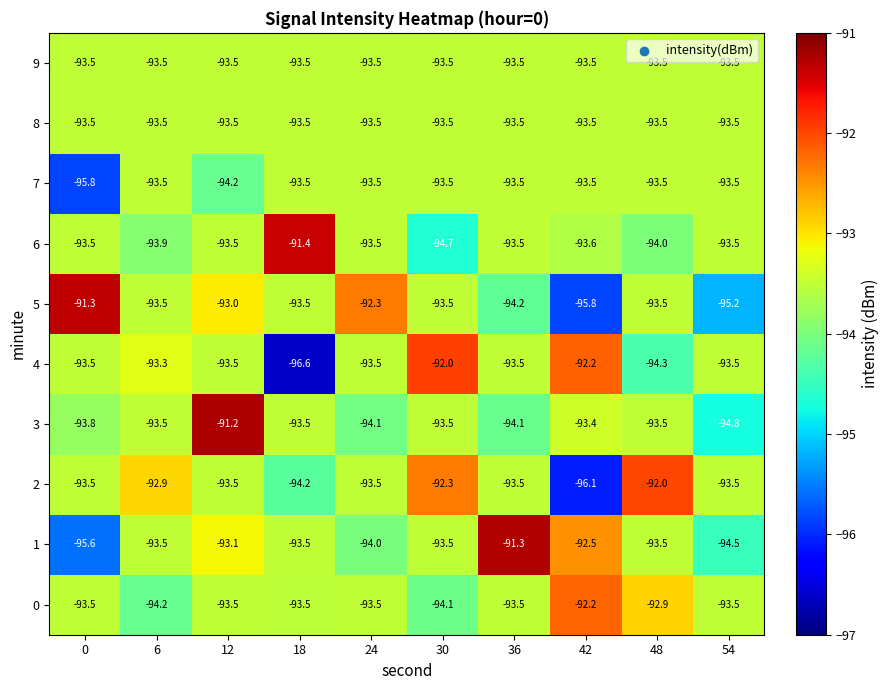

What is the spread (max minus min) of values at 12?

3.0